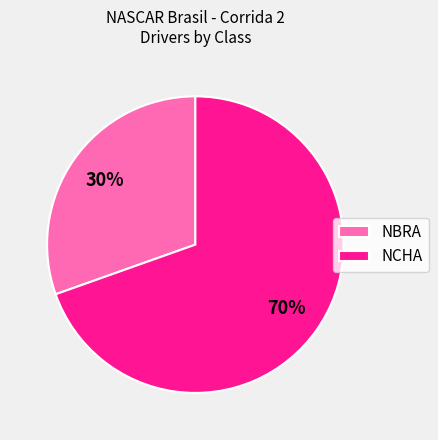

Is there a majority slice in this chart?

Yes